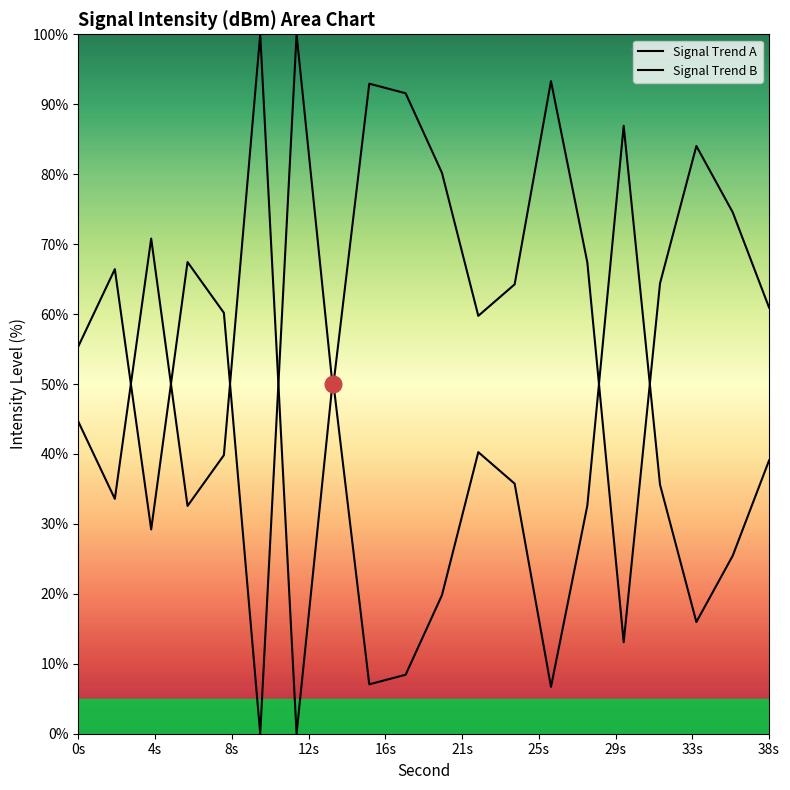

At which label does Signal Trend B first exceed 66?

4s